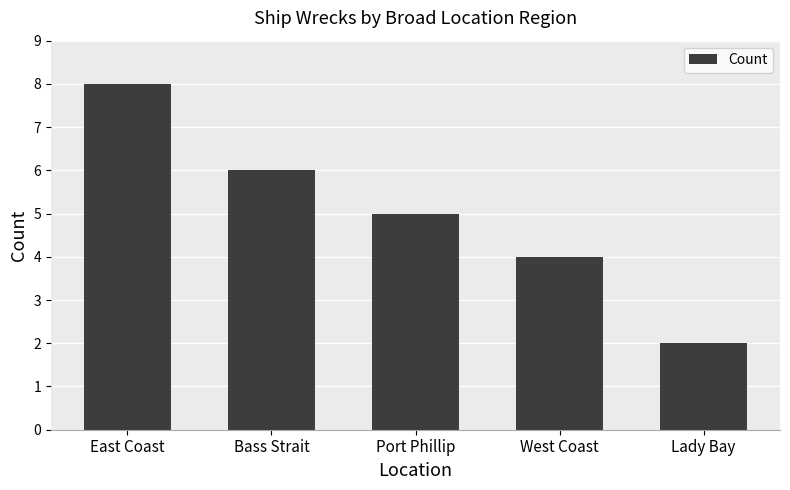

Approximately how many times larger is the value at Port Phillip compared to East Coast?

0.6